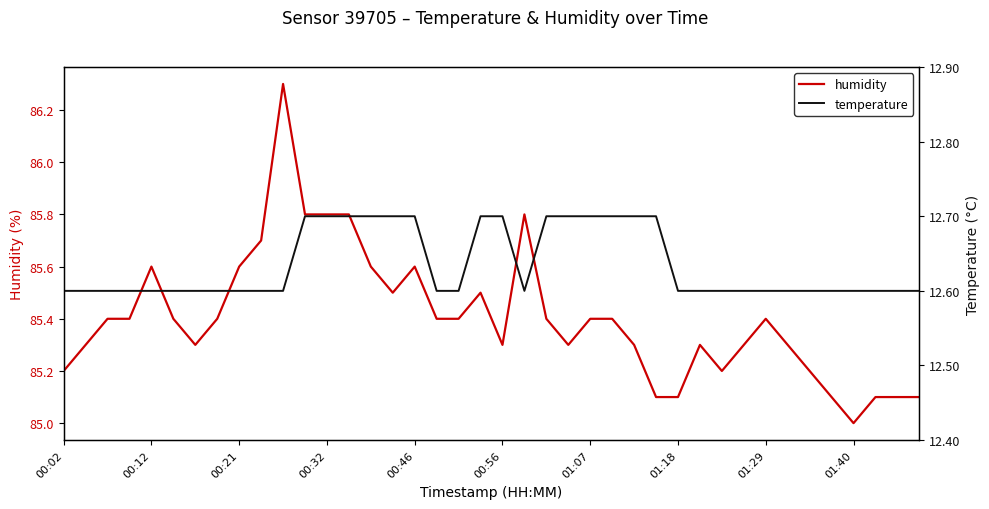

What is the average value of the temperature series?

12.6